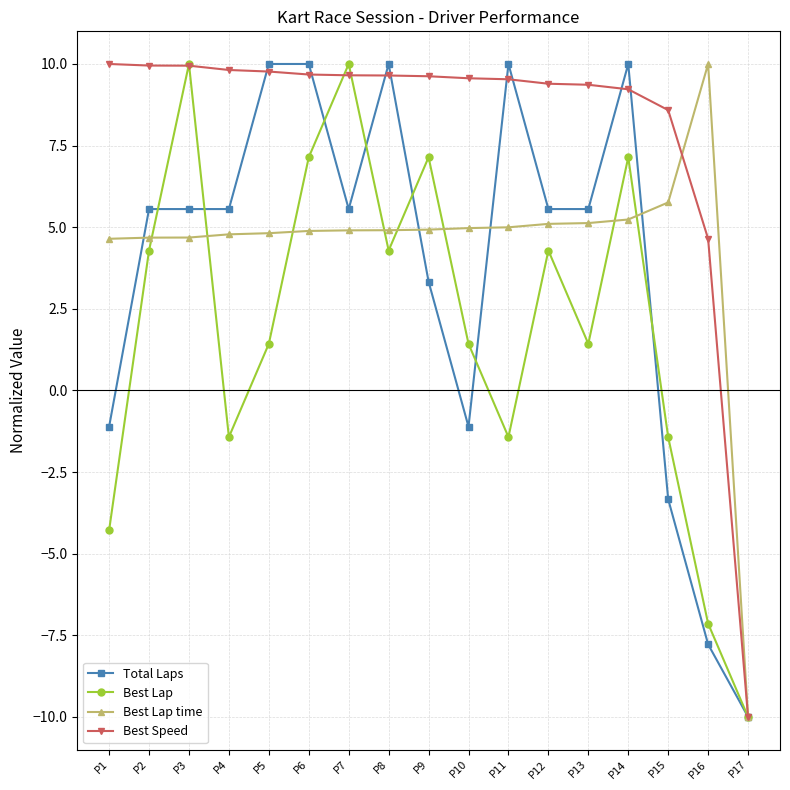

What are all the series names shown in the legend?

Total Laps, Best Lap, Best Lap time, Best Speed